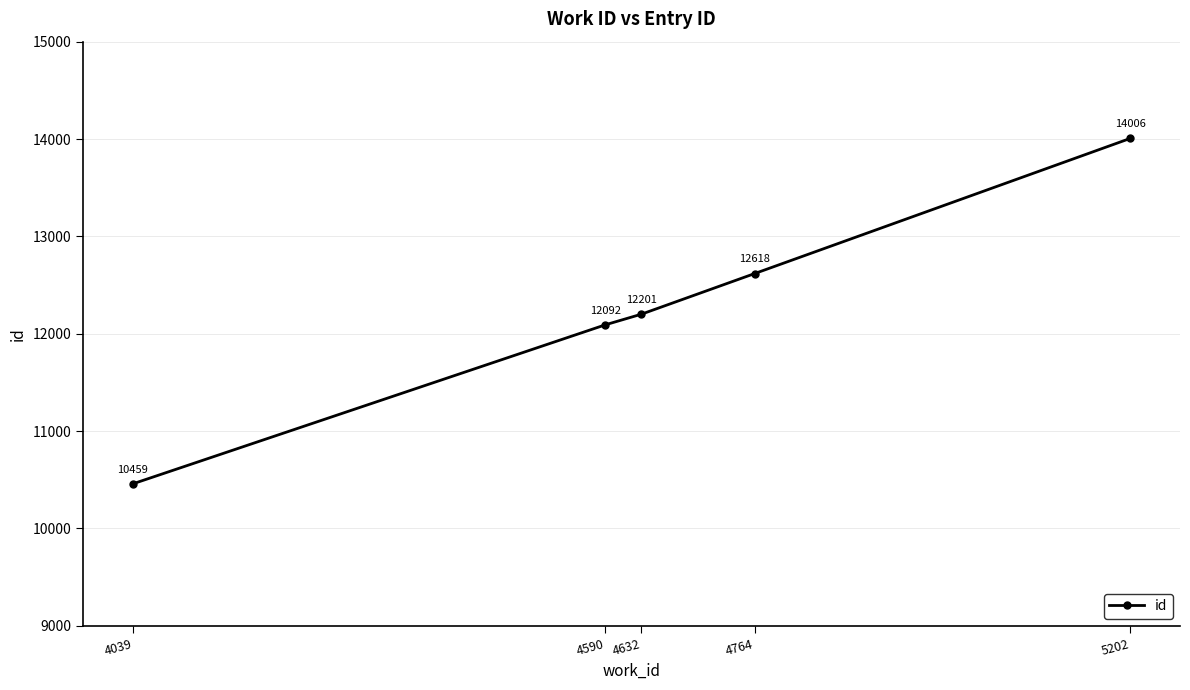

True or false: the data has more than 0 interior local peaks.

False